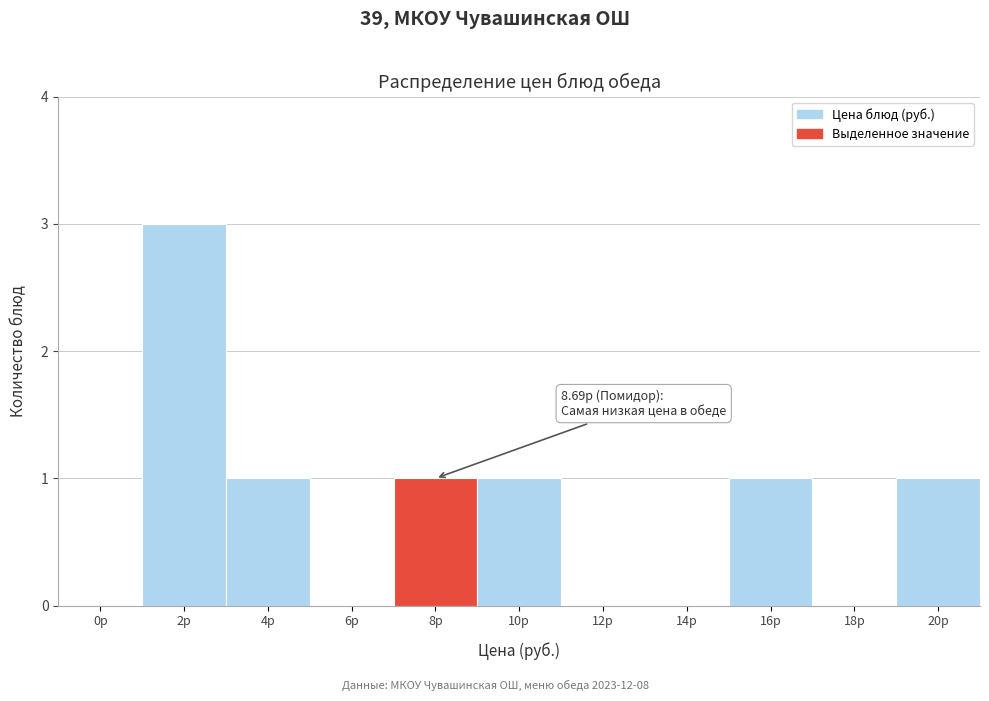

Reading left to right, extract all data points from this chart.

0р=0	2р=3	4р=1	6р=0	8р=1	10р=1	12р=0	14р=0	16р=1	18р=0	20р=1